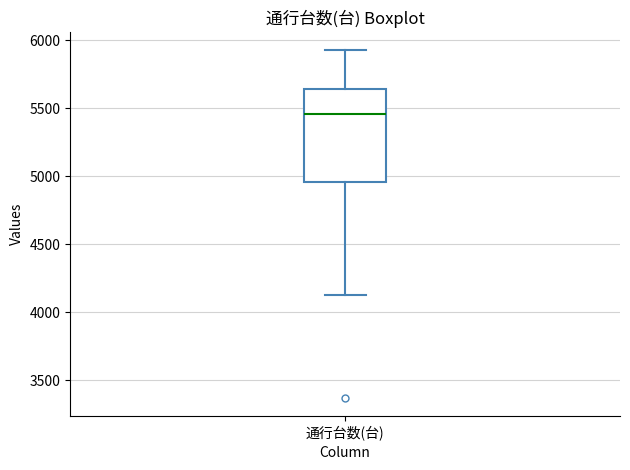

Read this box plot against the y-axis: the position of the median line, the range covered by the box, and the ends of both whiskers. The values are not printed on the chart, so give them approximately, as read against the axis.

median 5450, box 4950 to 5650, whiskers 4150 to 5950